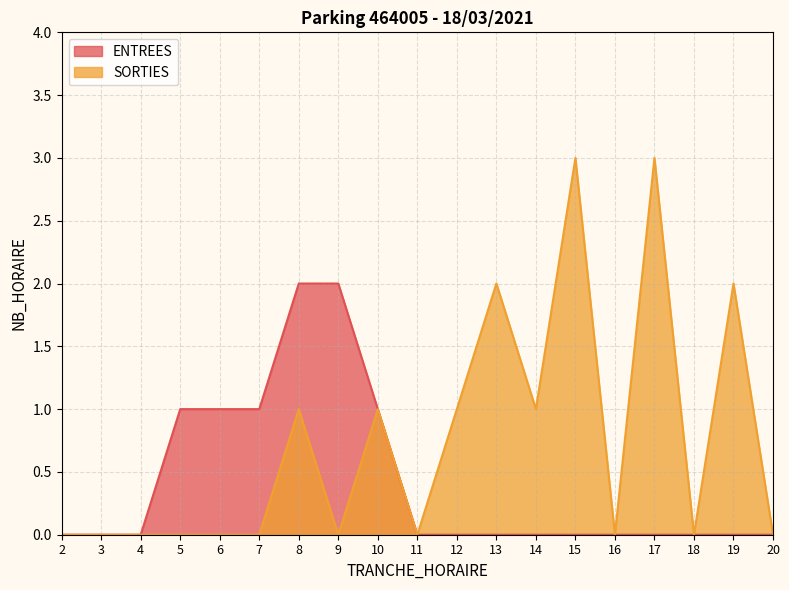

What is the greatest value displayed?

3